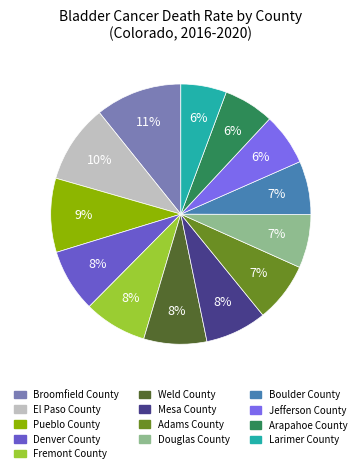

Which slice is the largest?

Broomfield County